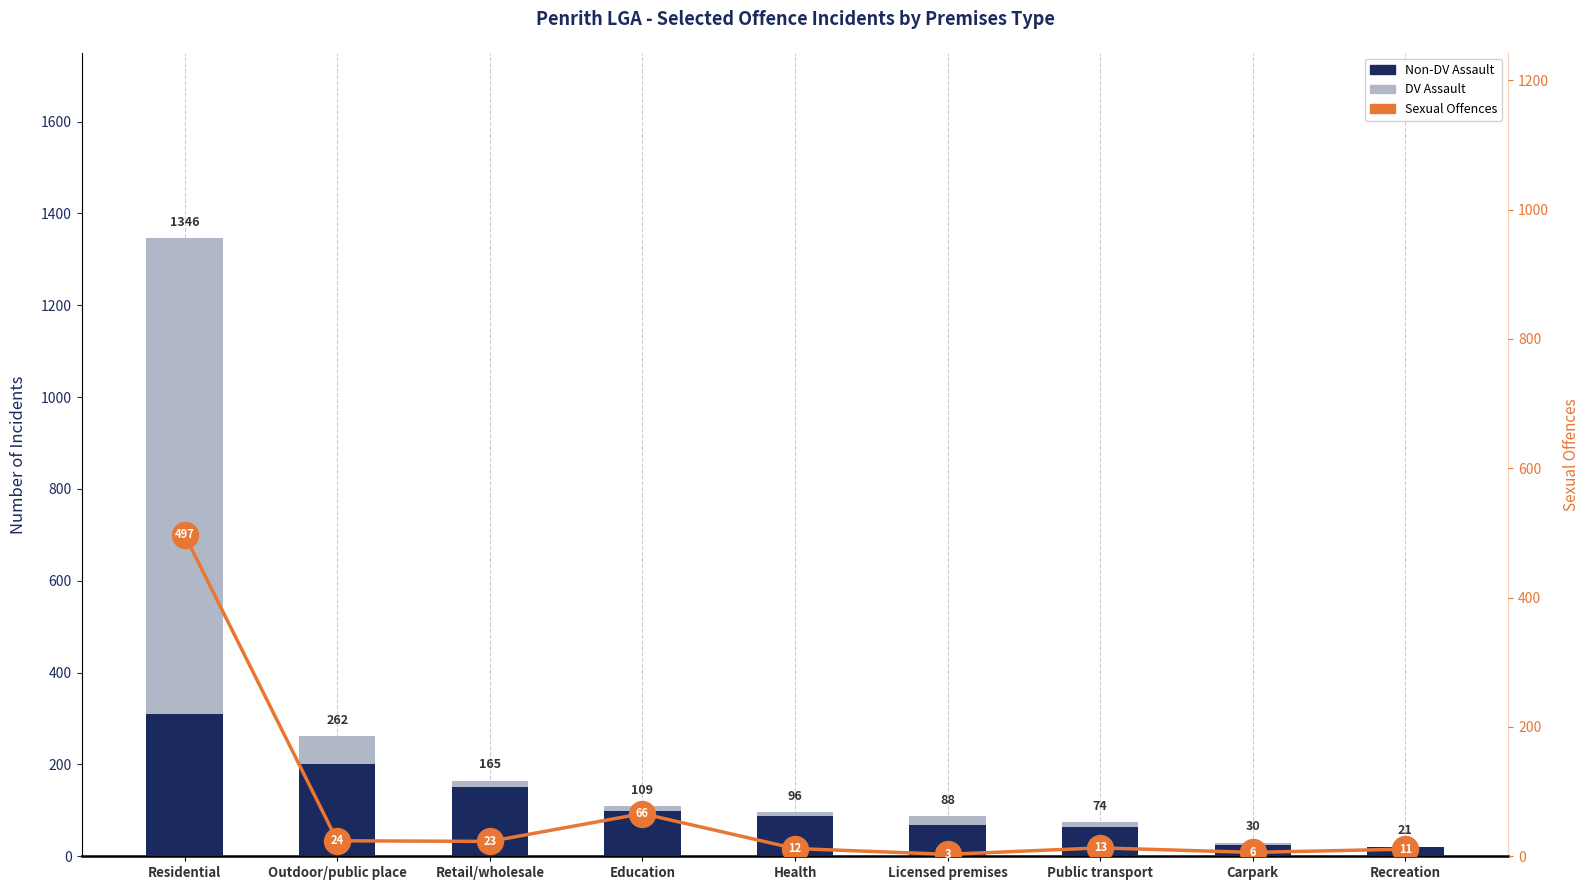

Which series has the widest spread of Y values?

DV Assault